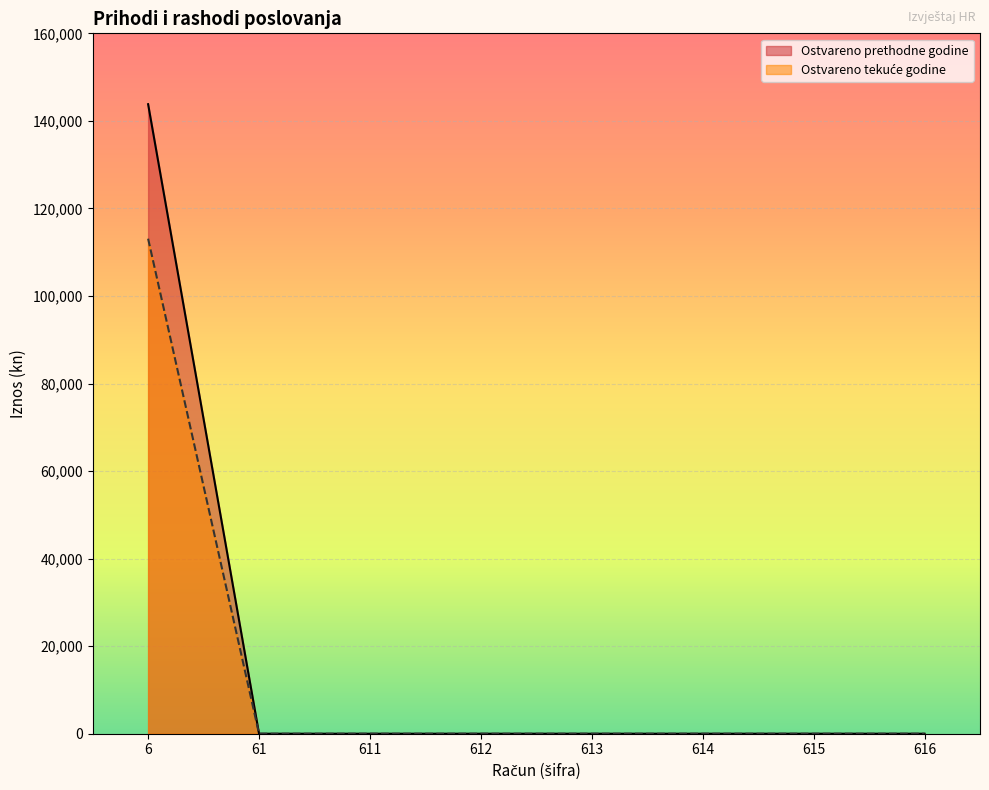

Is it true that Ostvareno u izvještajnom razdoblju tekuće godine equals 73651.7 at 615?

False